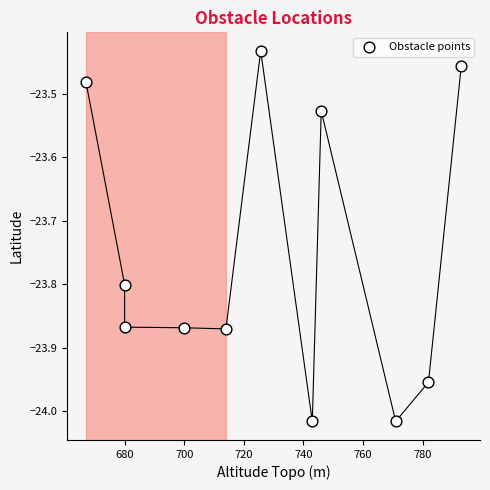

What is the range of X values (max minus min)?

126.0